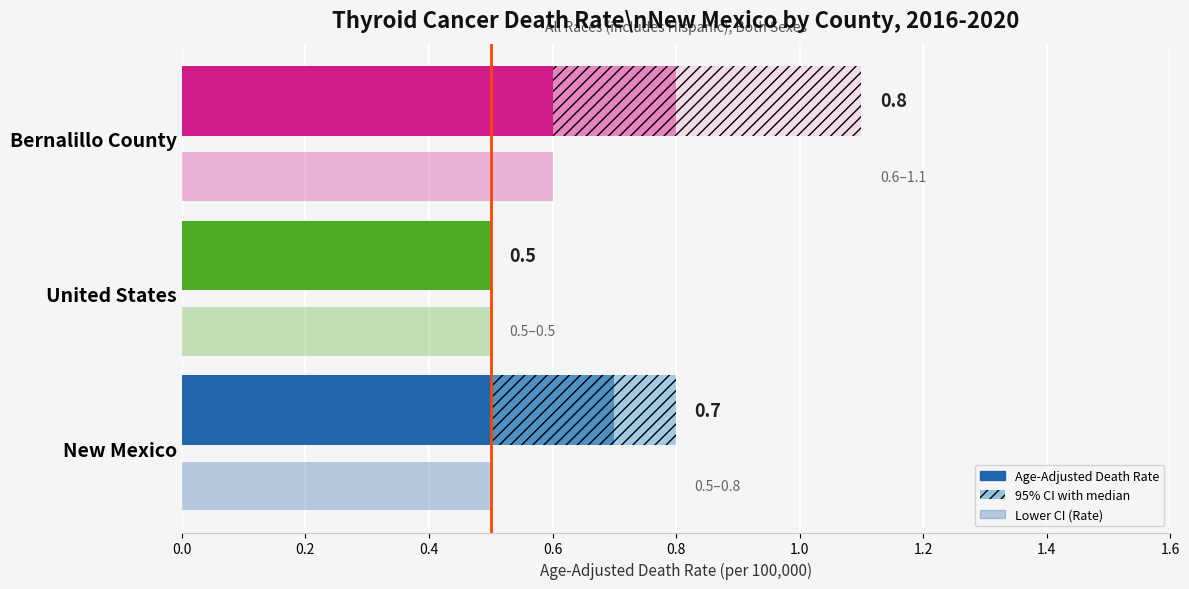

Reading right to left, extract all data points from this chart.

Age-Adjusted Death Rate: 0.8	0.5	0.7
95% Confidence Interval: 0.5	0.0	0.3
Lower CI (Rate): 0.6	0.5	0.5